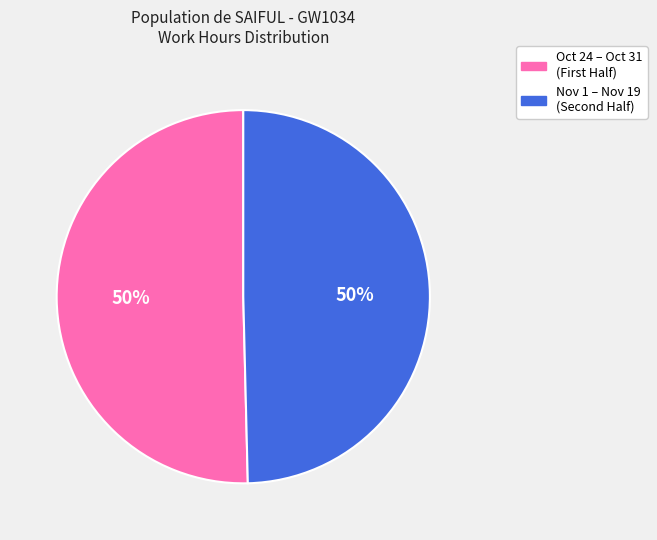

To the nearest percent, what is the average slice percentage?

50%